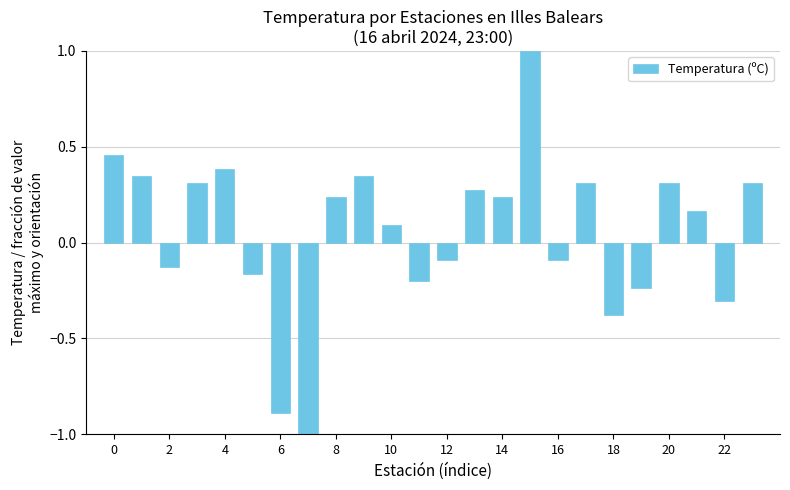

What is the difference between the maximum and minimum values?

3.3